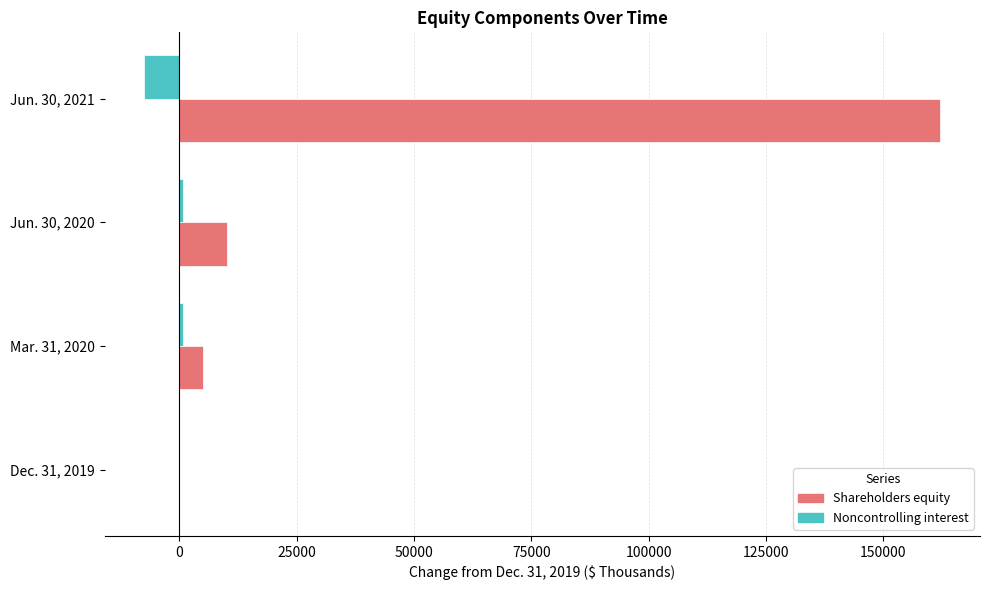

What are all the series names shown in the legend?

Shareholders equity, Noncontrolling interest